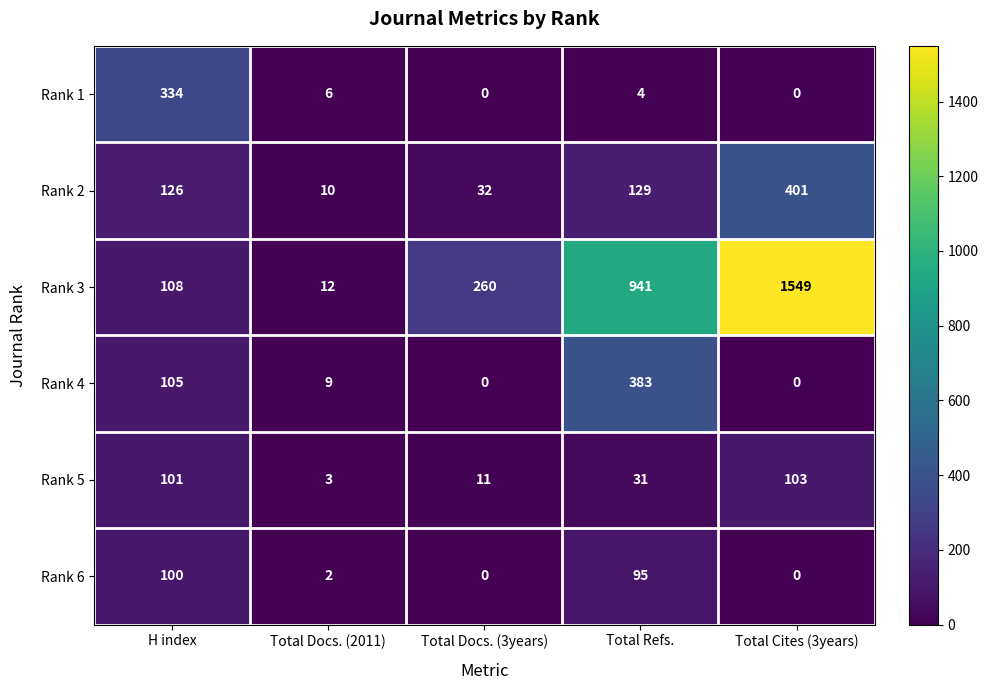

Reading left to right, list all the values displayed in this chart.

Rank 1: H index=334	Total Docs. (2011)=6	Total Docs. (3years)=0	Total Refs.=4	Total Cites (3years)=0
Rank 2: H index=126	Total Docs. (2011)=10	Total Docs. (3years)=32	Total Refs.=129	Total Cites (3years)=401
Rank 3: H index=108	Total Docs. (2011)=12	Total Docs. (3years)=260	Total Refs.=941	Total Cites (3years)=1549
Rank 4: H index=105	Total Docs. (2011)=9	Total Docs. (3years)=0	Total Refs.=383	Total Cites (3years)=0
Rank 5: H index=101	Total Docs. (2011)=3	Total Docs. (3years)=11	Total Refs.=31	Total Cites (3years)=103
Rank 6: H index=100	Total Docs. (2011)=2	Total Docs. (3years)=0	Total Refs.=95	Total Cites (3years)=0